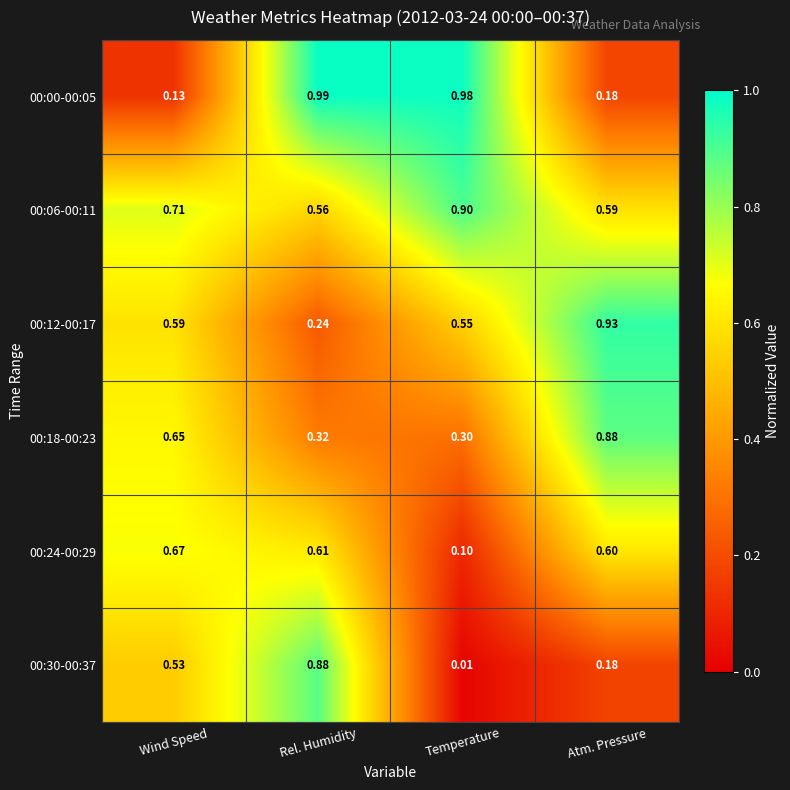

At which category is the sum across all series the highest?

Rel. Humidity